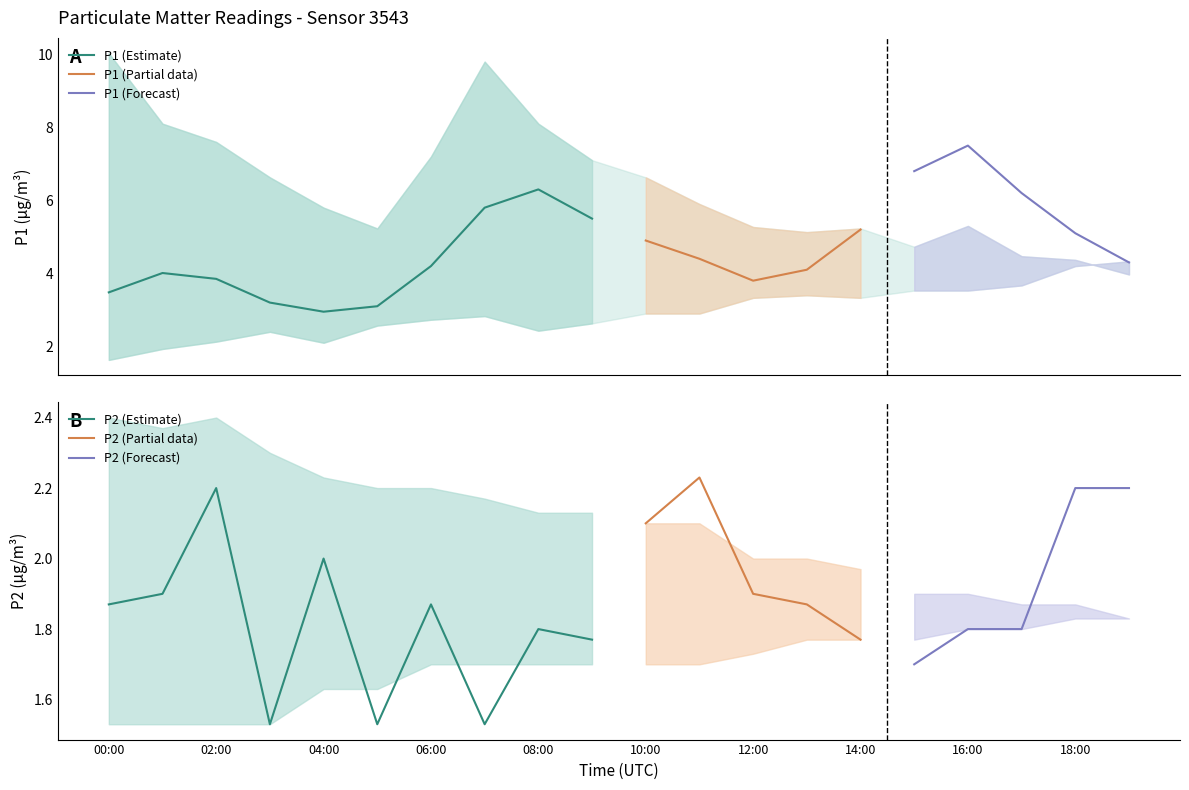

What is the difference between the P1 values at 00:00 and 16:00?

4.0